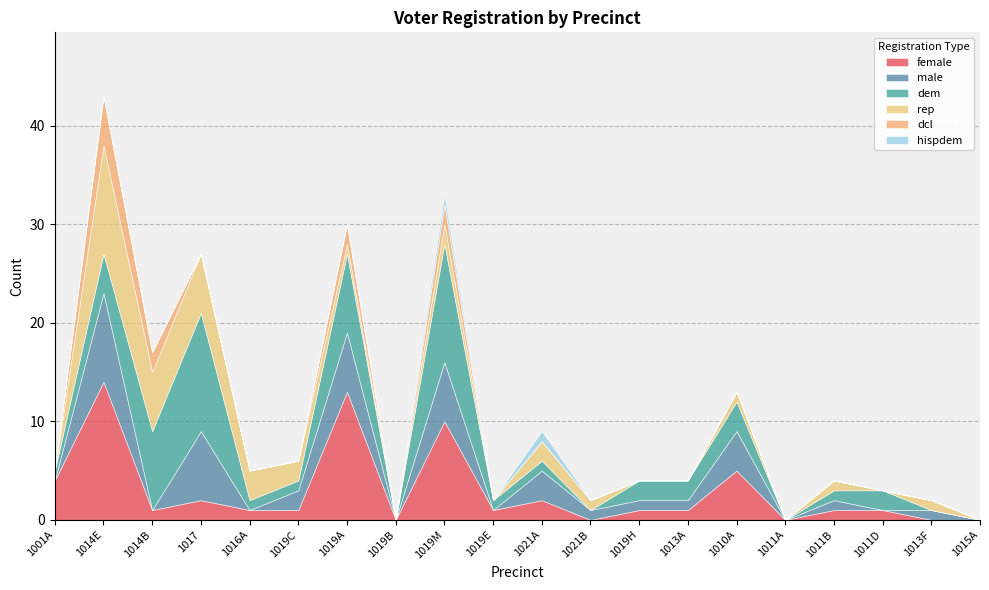

What is the difference between the highest and lowest values at 1013F?

1